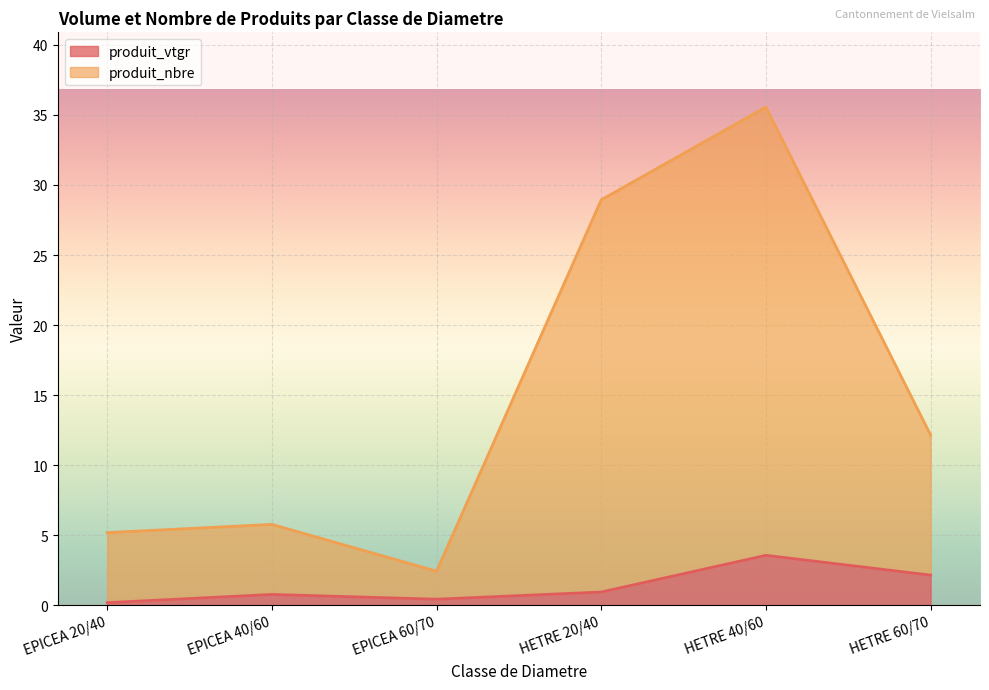

Which series has the largest total across all categories?

produit_nbre